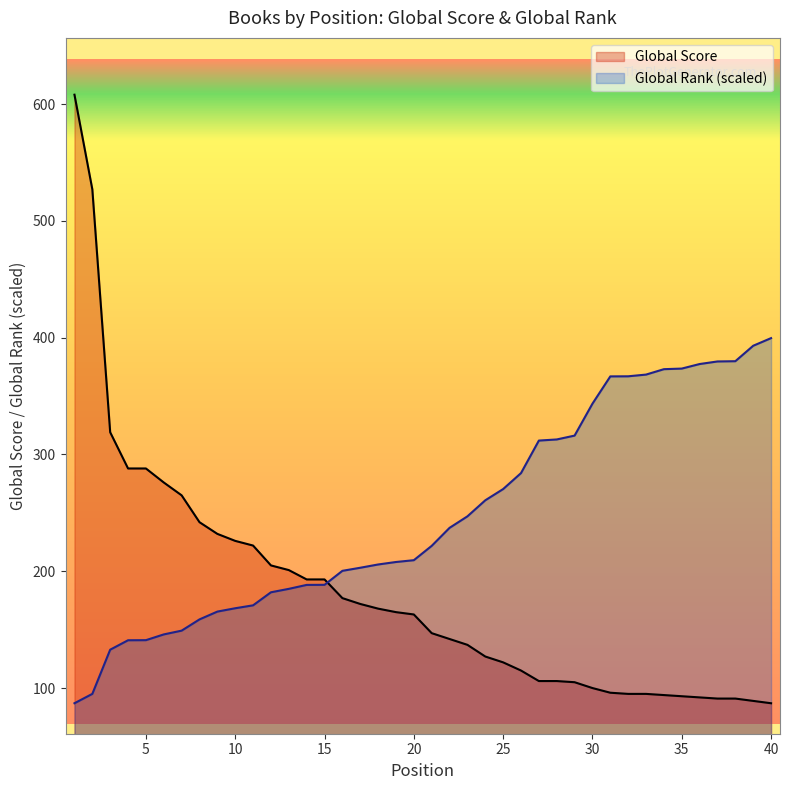

True or false: Global Score and Global Rank intersect in this chart.

True